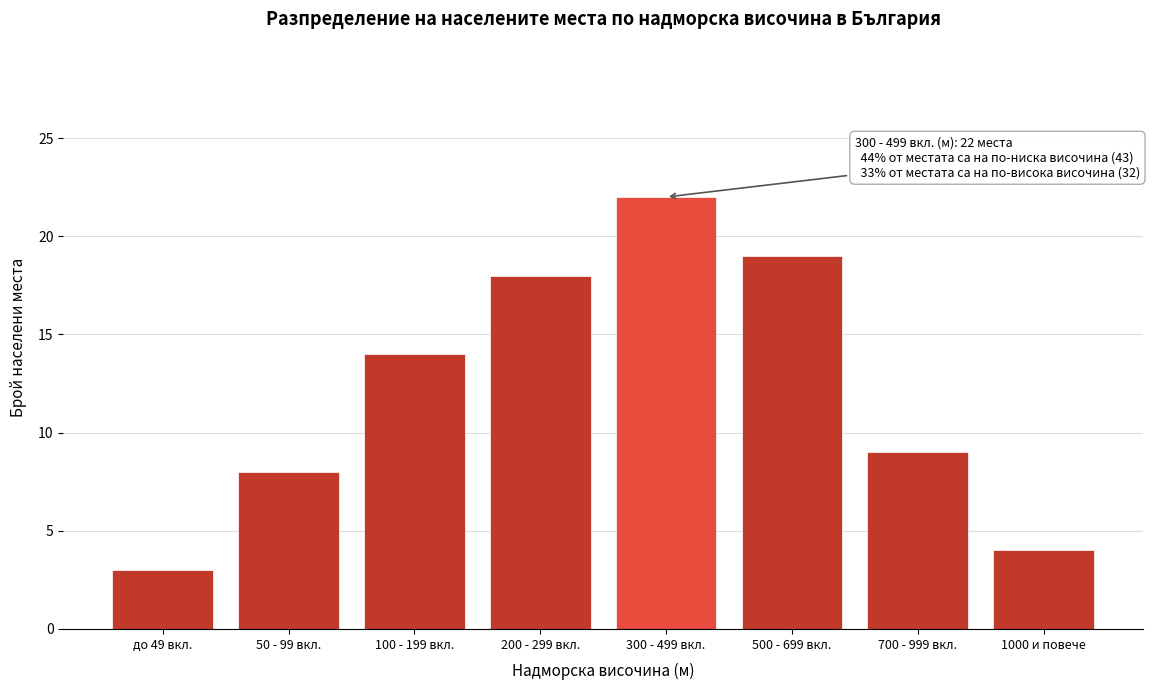

Reading left to right, what are all the values shown in this chart?

до 49 вкл.=3	50 - 99 вкл.=8	100 - 199 вкл.=14	200 - 299 вкл.=18	300 - 499 вкл.=22	500 - 699 вкл.=19	700 - 999 вкл.=9	1000 и повече=4